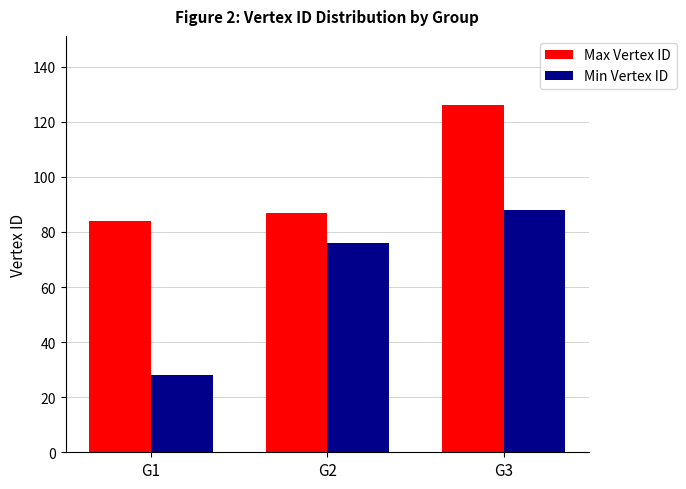

What is the minimum value shown in the chart?

28